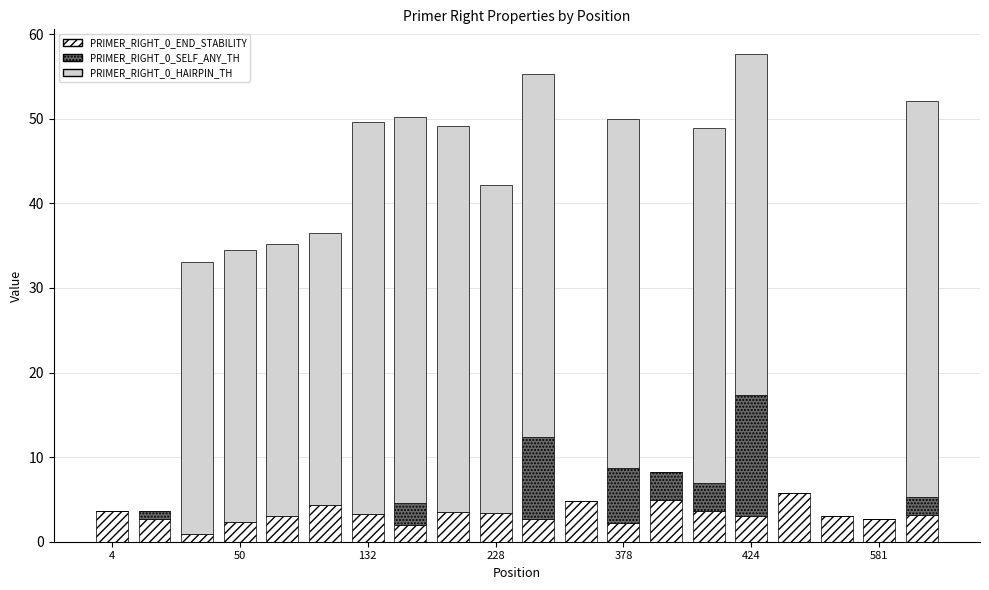

What is the highest value of the PRIMER_RIGHT_0_END_STABILITY series?

5.7